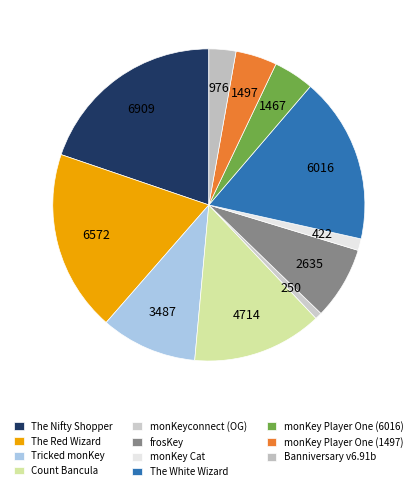

Is there any slice that represents more than half of the pie?

No